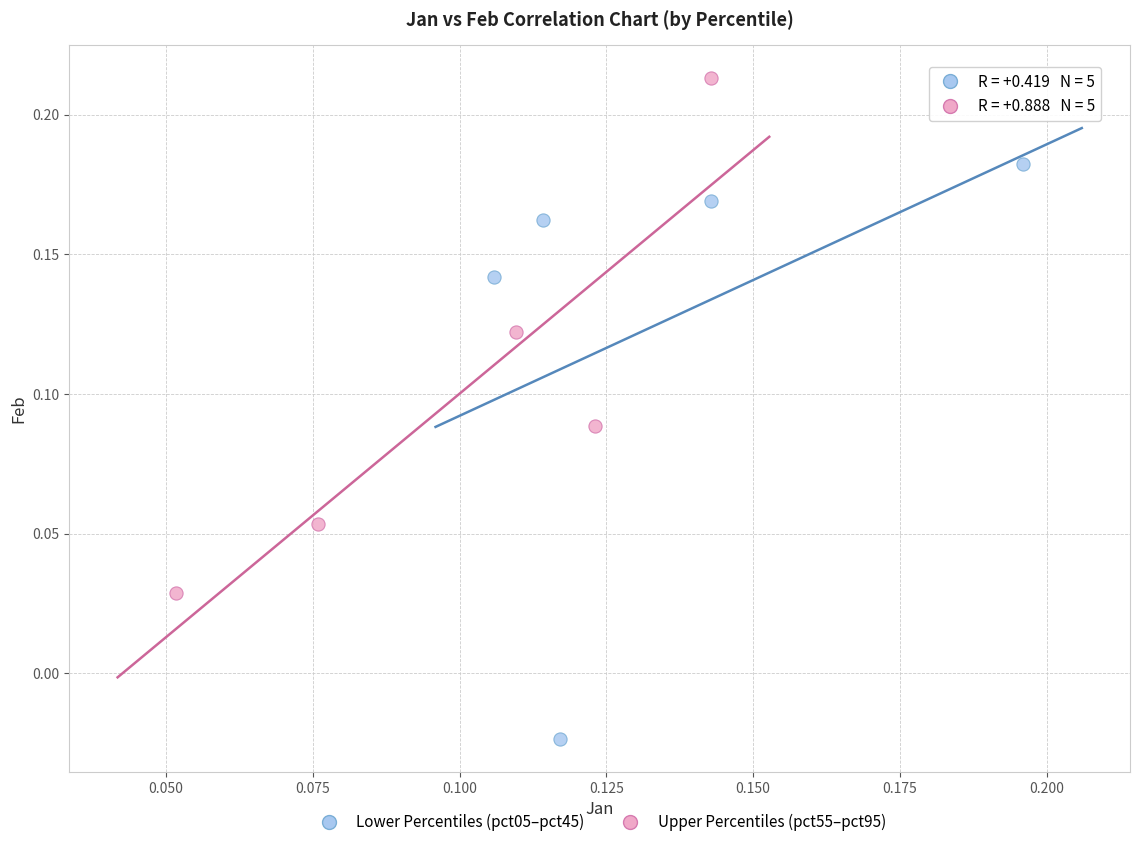

Which series has the largest Y range (max minus min)?

Lower Percentiles (pct05–pct45)